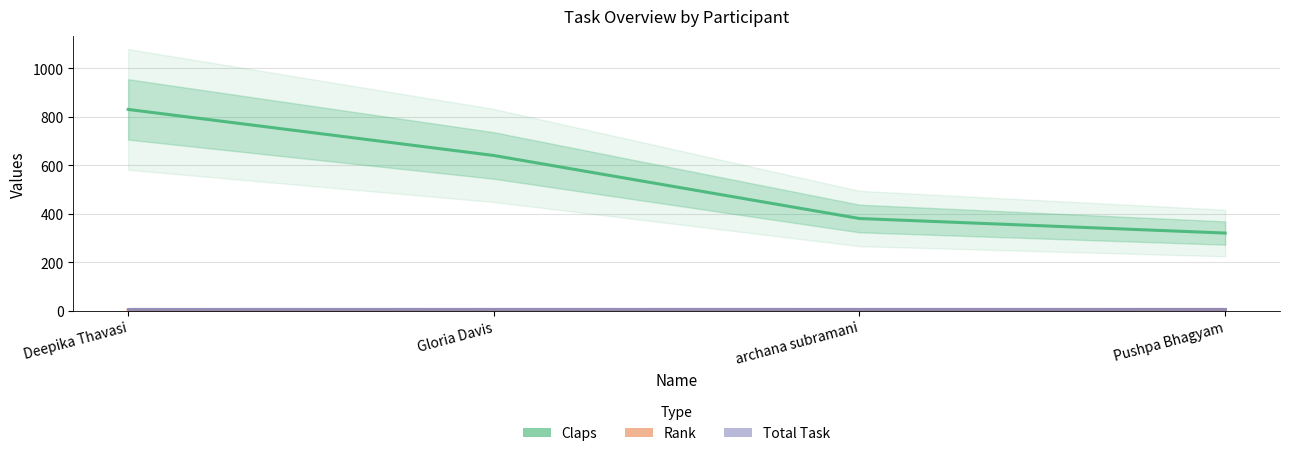

Reading right to left, transcribe all the data shown in this chart.

Claps: Pushpa Bhagyam=320	archana subramani=380	Gloria Davis=640	Deepika Thavasi=830
Rank: Pushpa Bhagyam=4	archana subramani=3	Gloria Davis=2	Deepika Thavasi=1
Total Task: Pushpa Bhagyam=8	archana subramani=8	Gloria Davis=8	Deepika Thavasi=8